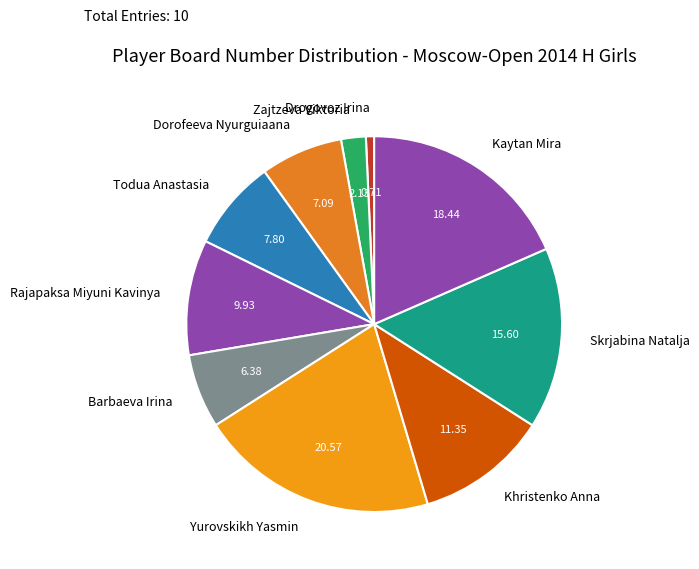

Is it true that Yurovskikh Yasmin is 21% of the pie?

True